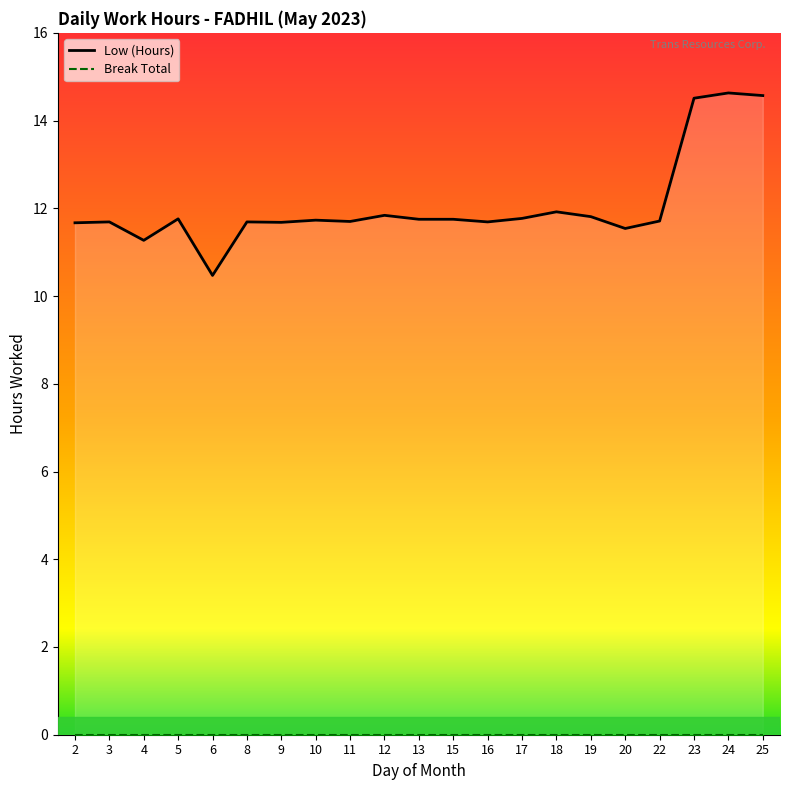

Which series changed the most between 5 and 22?

Low (Hours)